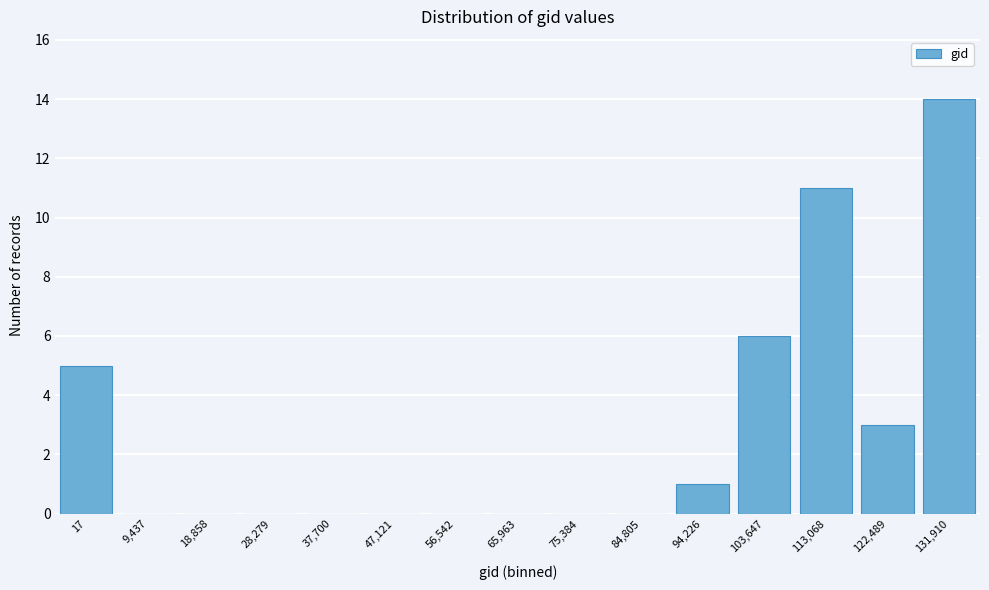

Reading left to right, list all the values displayed in this chart.

17=5	9,437=0	18,858=0	28,279=0	37,700=0	47,121=0	56,542=0	65,963=0	75,384=0	84,805=0	94,226=1	103,647=6	113,068=11	122,489=3	131,910=14